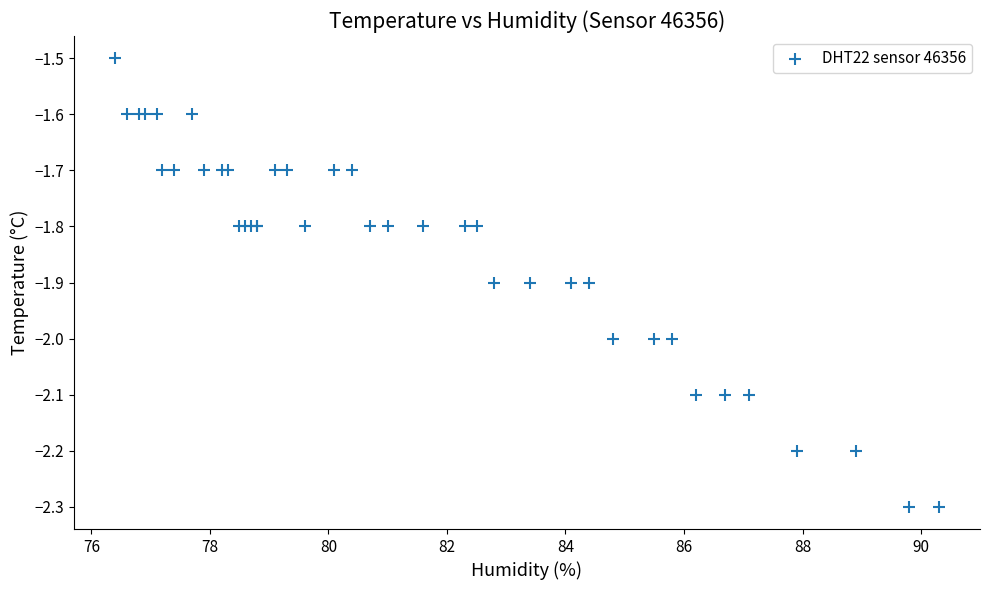

What Y value in the scatter plot is closest to -1?

-1.5